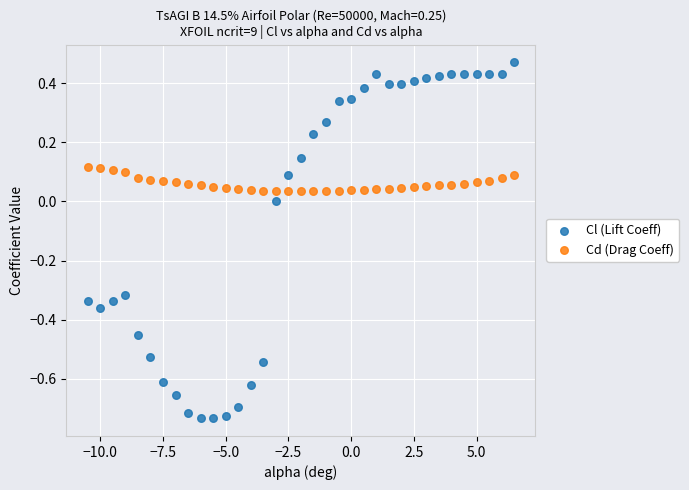

Which series has the widest spread of Y values?

Cl (Lift Coeff)